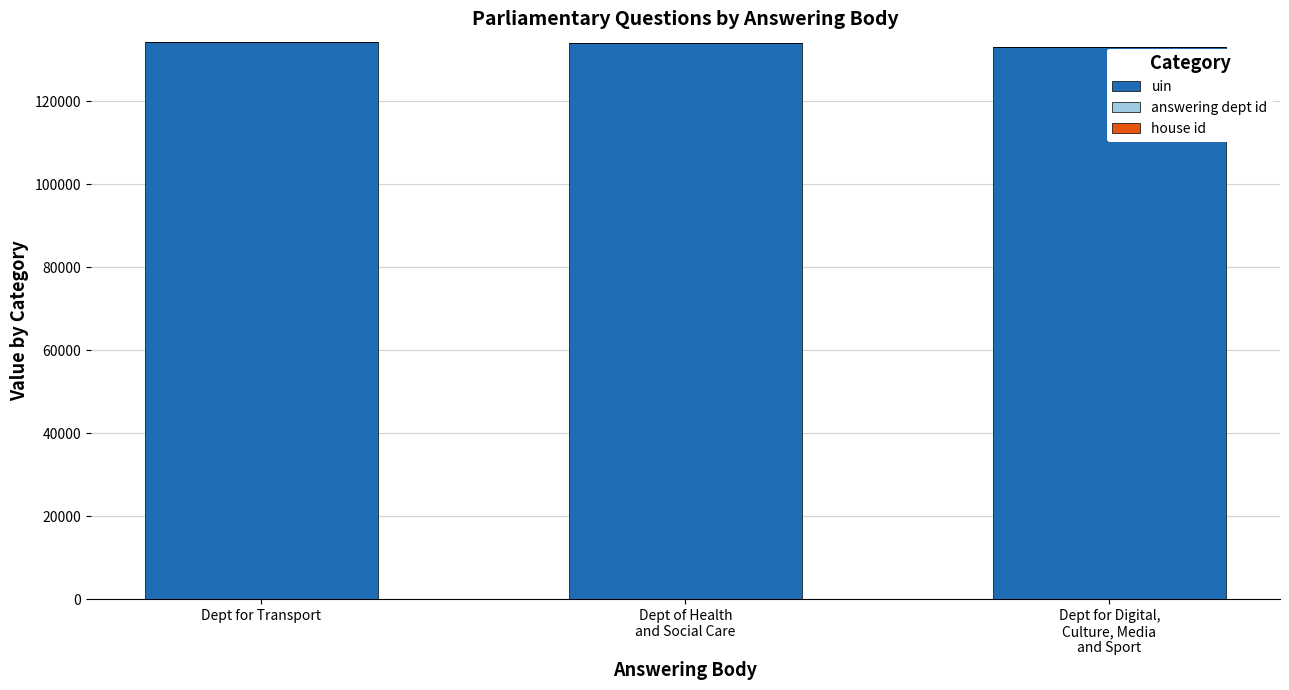

What is the sum of all uin values?

401217